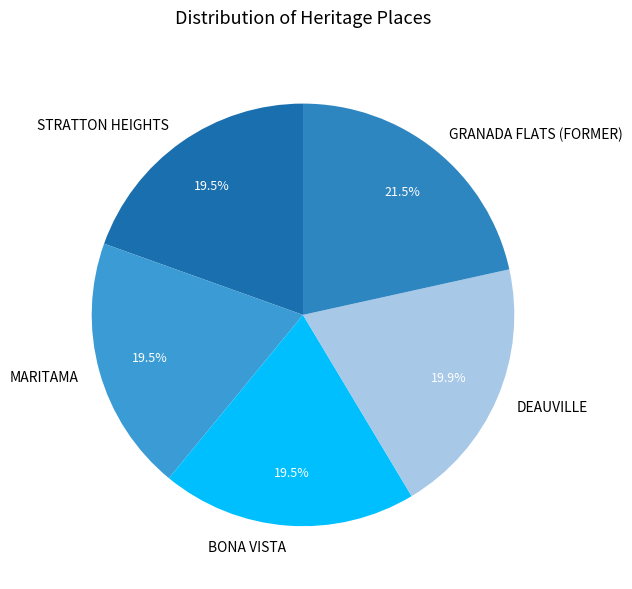

Is the sum of STRATTON HEIGHTS and MARITAMA greater than half?

No